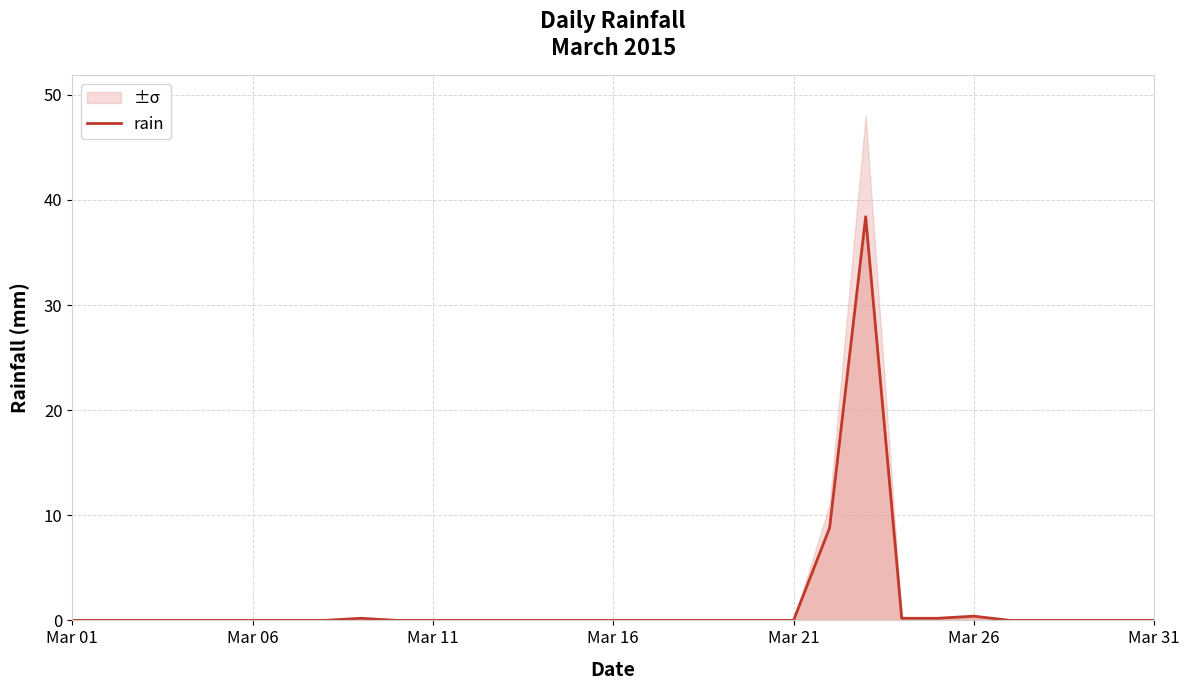

True or false: rain has a value of 0.0 at Mar 31.

True